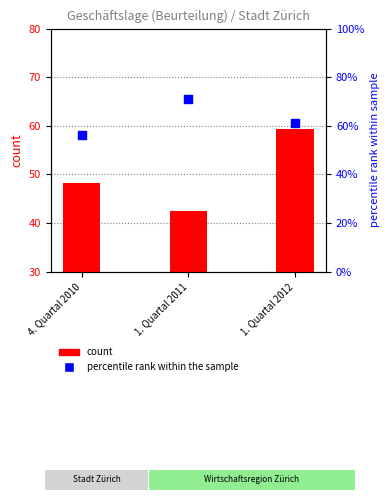

At how many categories does at least one series exceed 49?

3